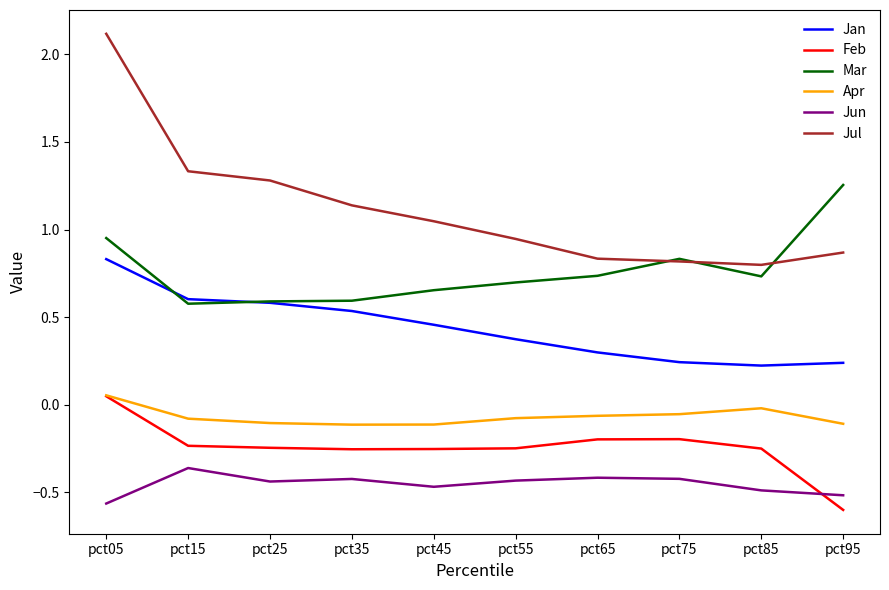

Count the number of categories in the chart.

10